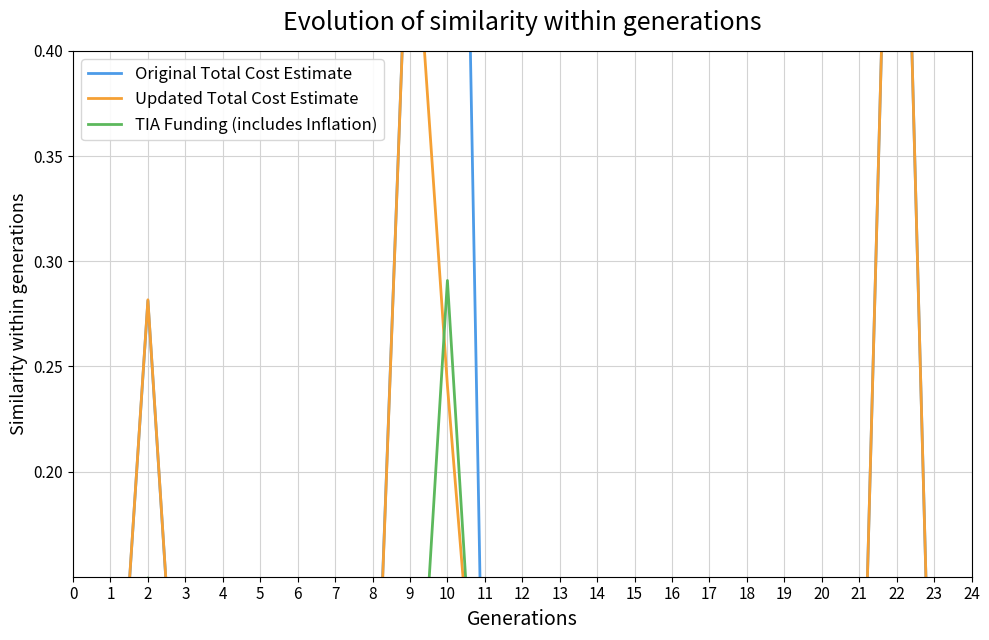

At which label does Original Total Cost Estimate reach its minimum?

19